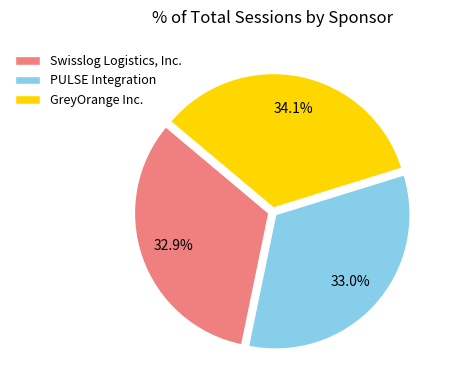

Is there any slice that represents more than half of the pie?

No